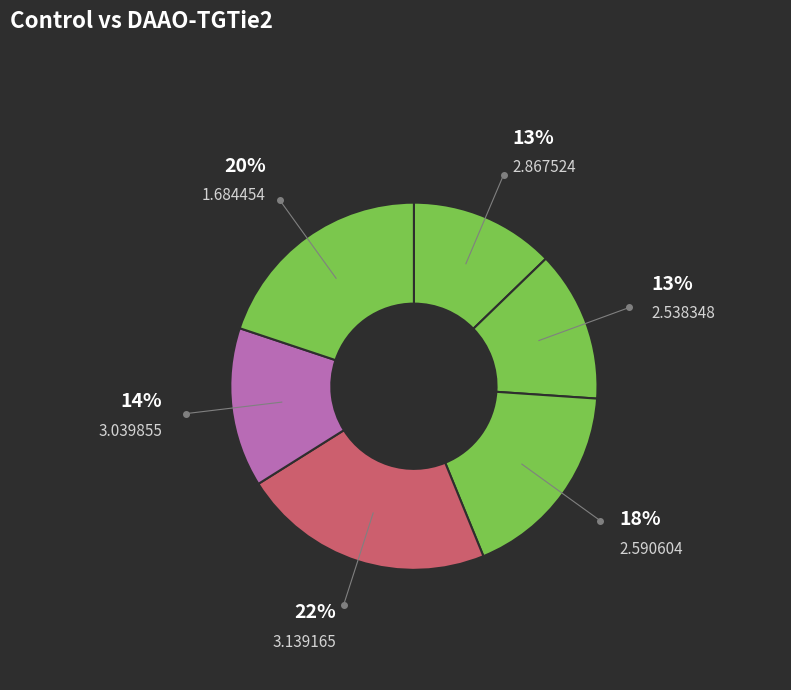

Count the number of slices in the pie.

6